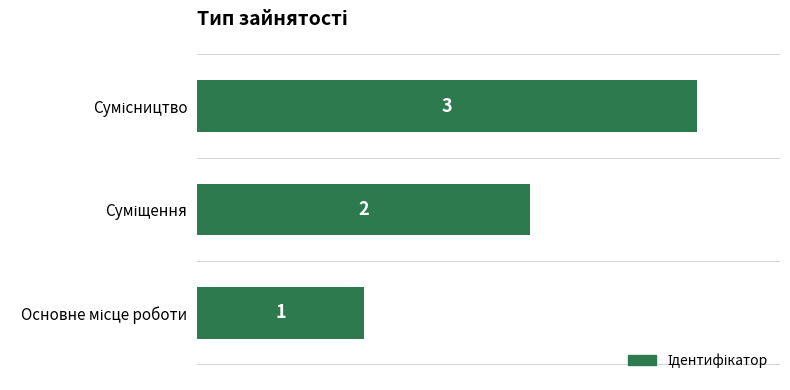

Count the values in the range 1 to 3.

3